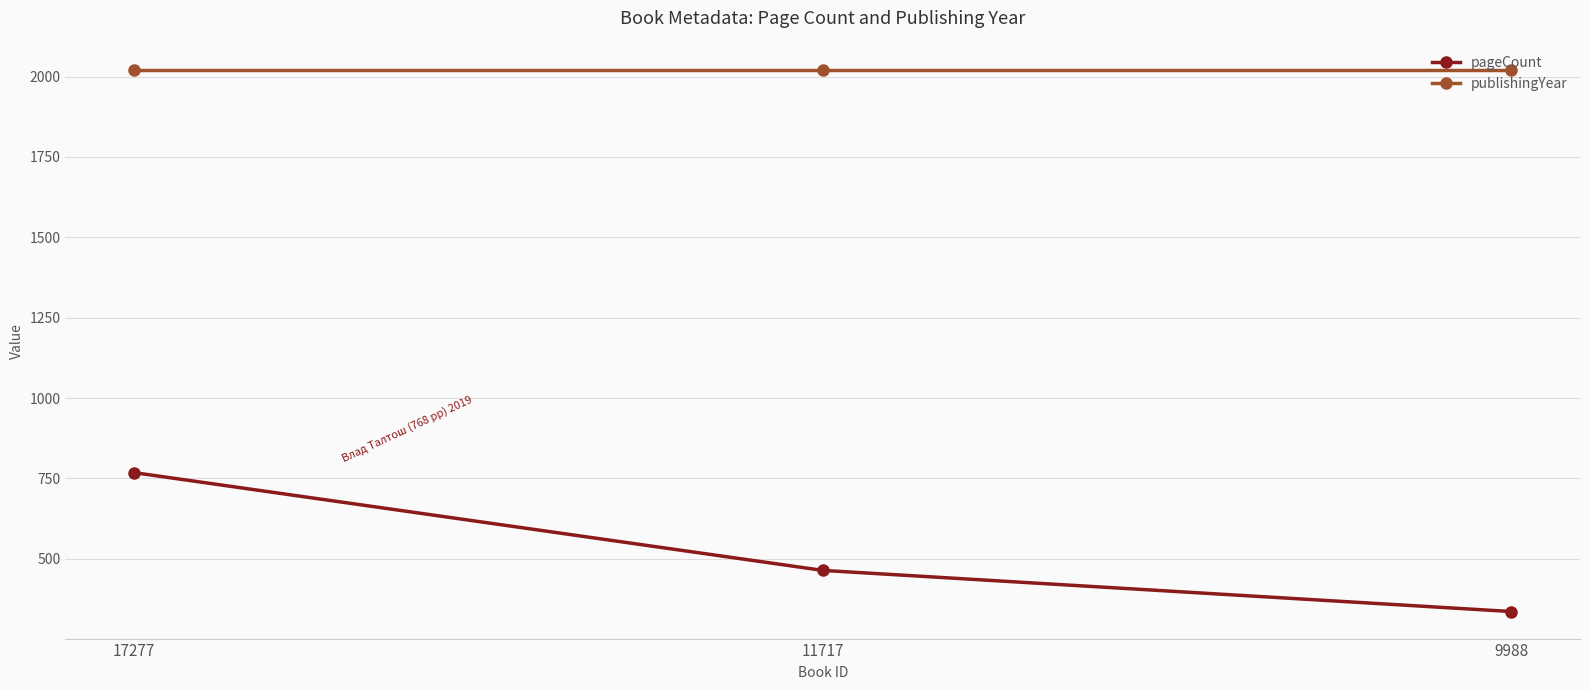

What is the maximum value shown in the chart?

2019